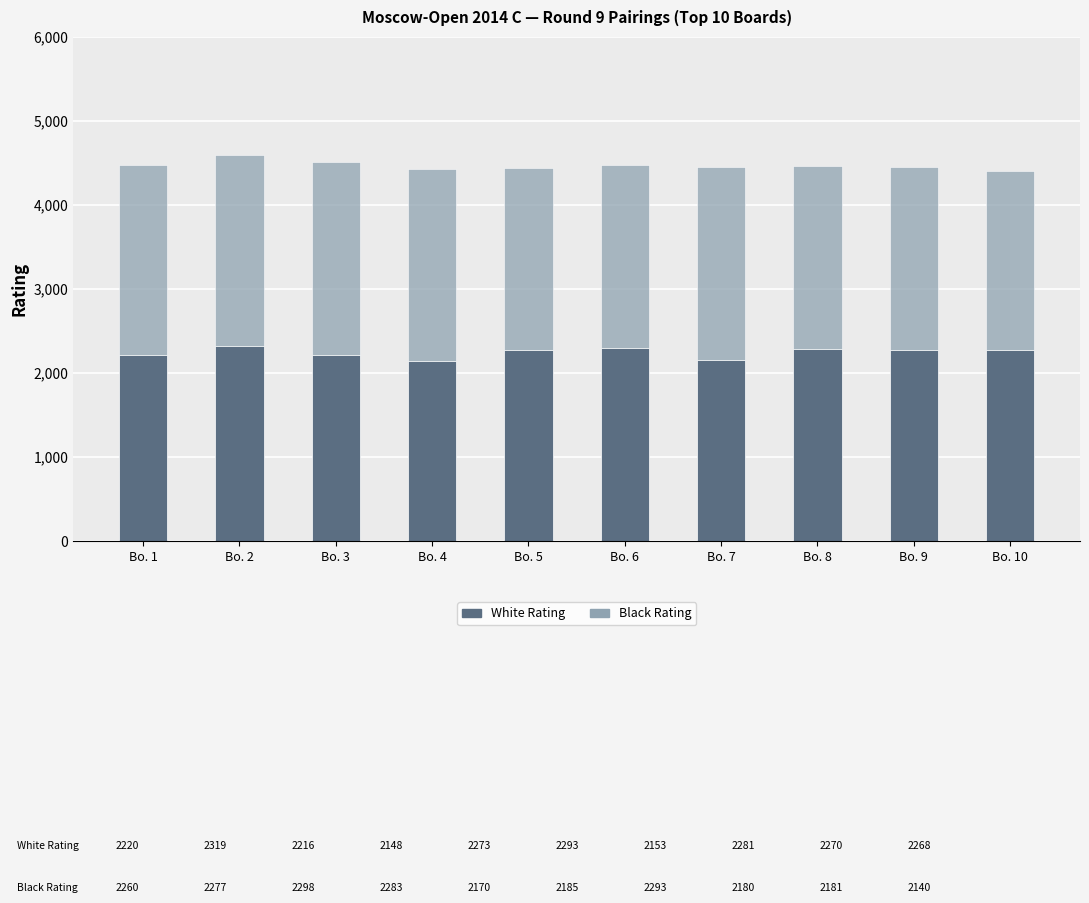

What is the average value of the White Rating series?

2244